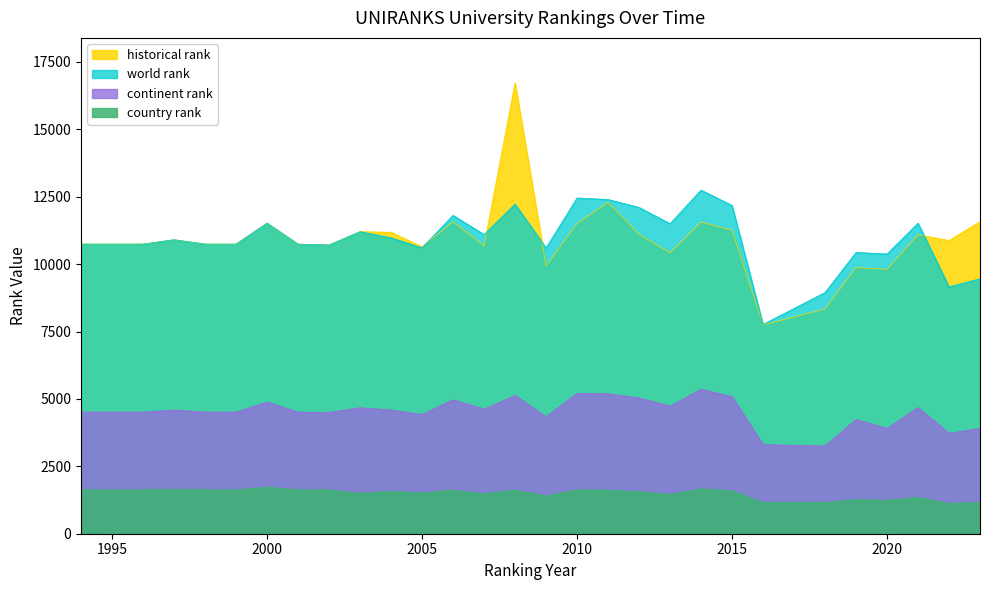

What is the value of the historical rank point at the 26th from the left?

9806.0